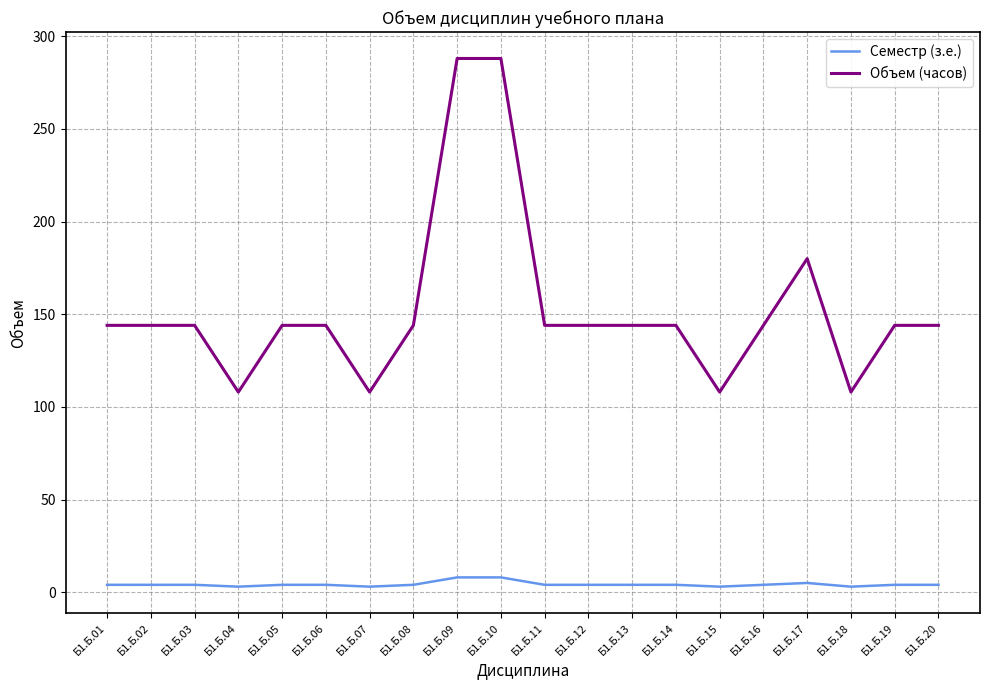

The Объем (часов) series shows 256 at Б1.Б.17. True or false?

False